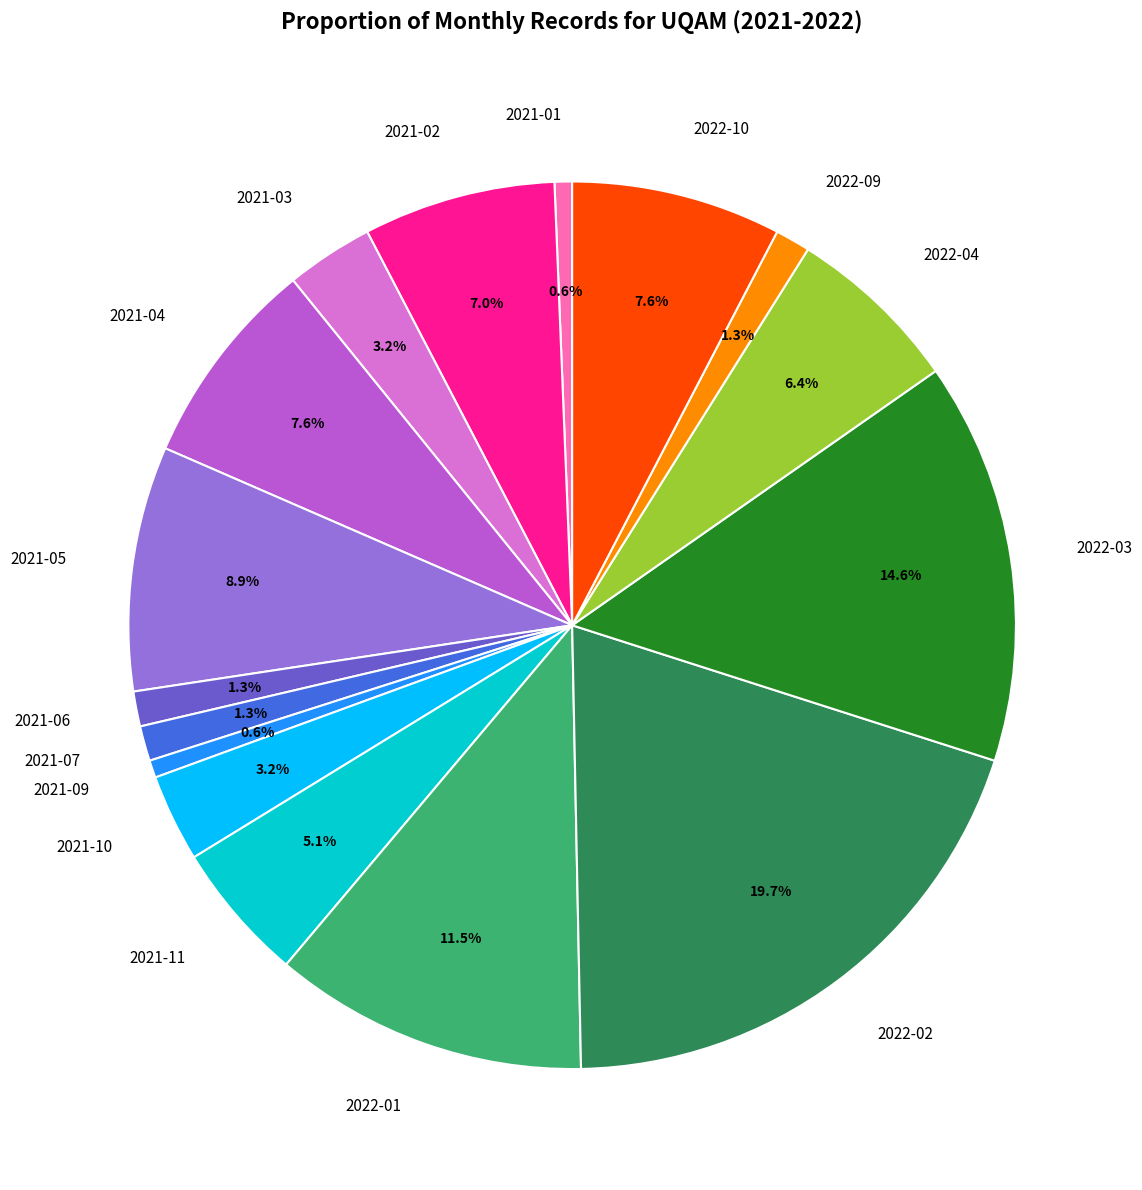

Approximately how many times larger is the value at 2021-07 compared to 2021-01?

2.0